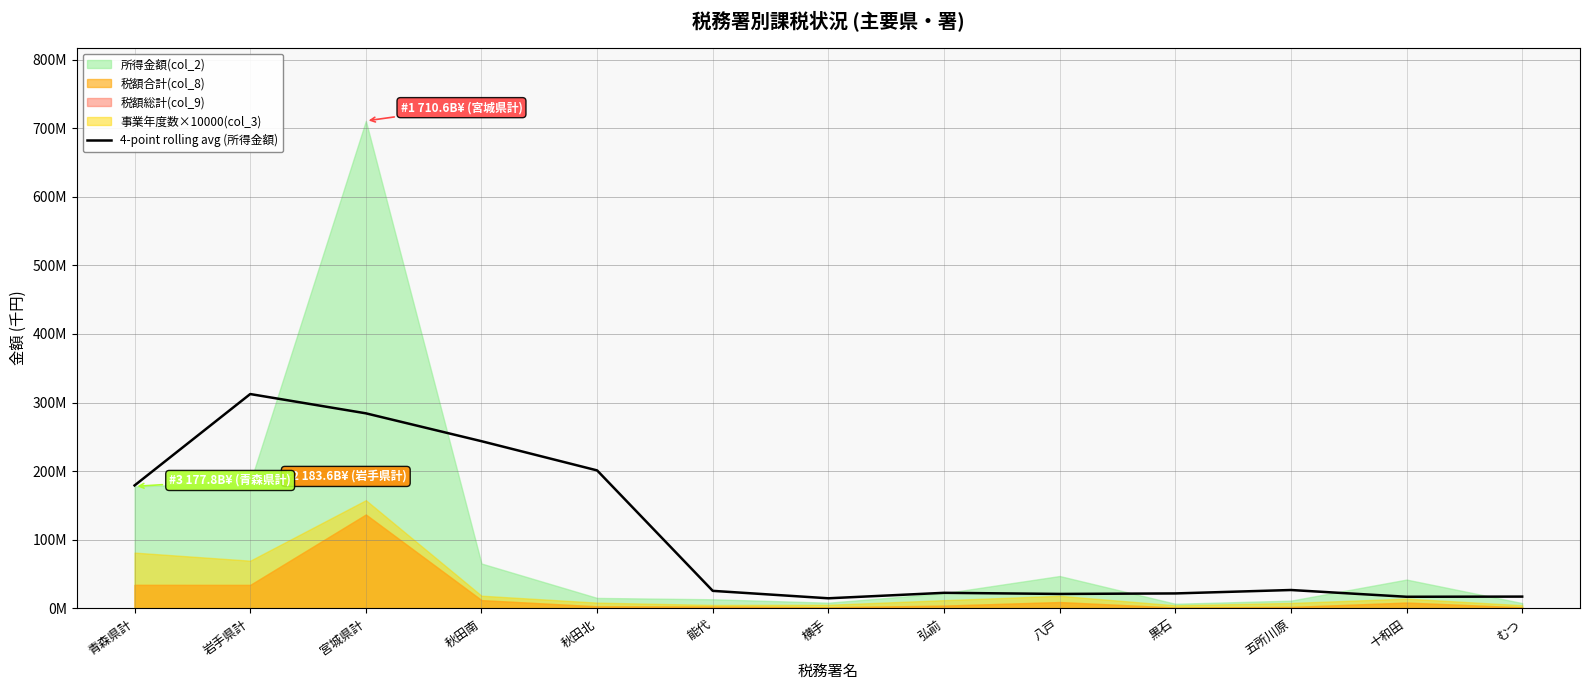

How many points are higher than both their immediate neighbors (excluding endpoints)?

3